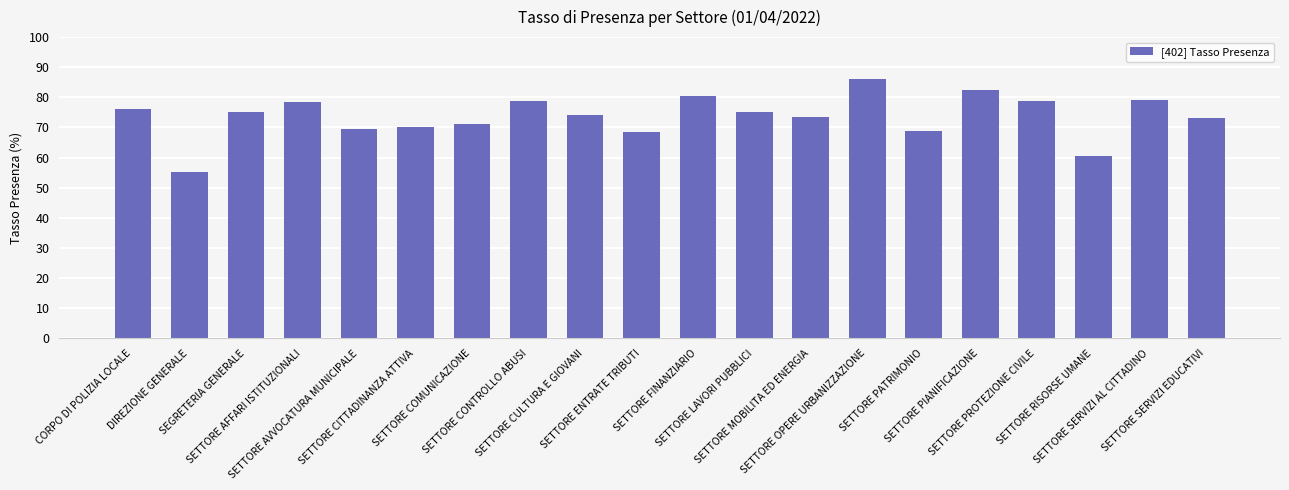

What is the value of the 8th bar from the left?

79.0